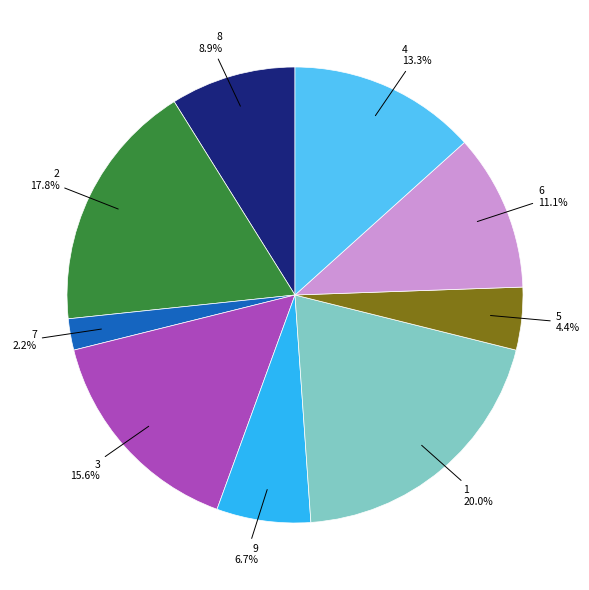

Is there a majority slice in this chart?

No